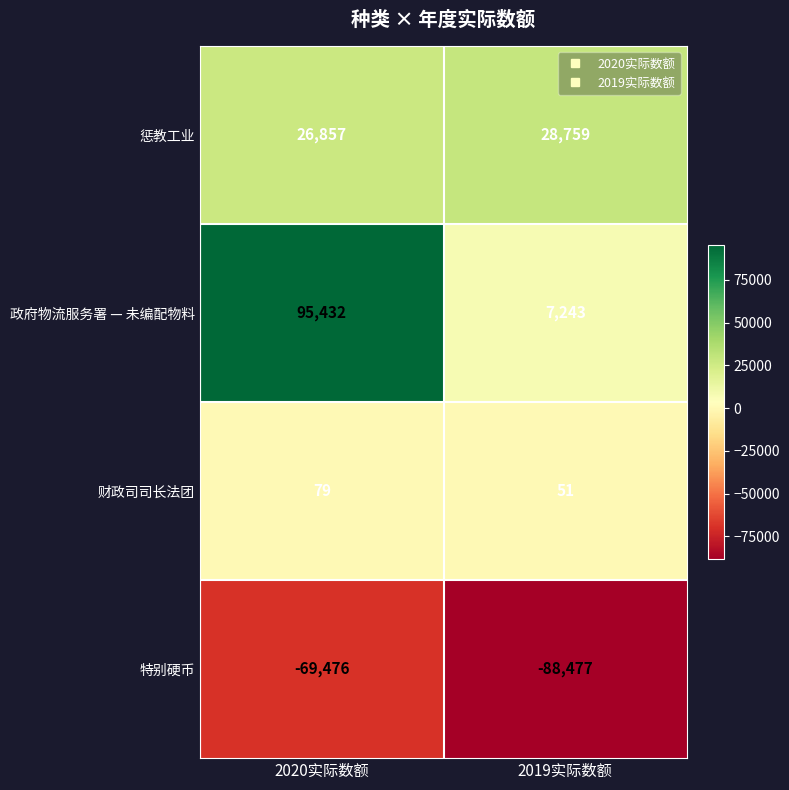

List the series in order of their overall mean, lowest first.

特别硬币, 财政司司长法团, 惩教工业, 政府物流服务署 — 未编配物料